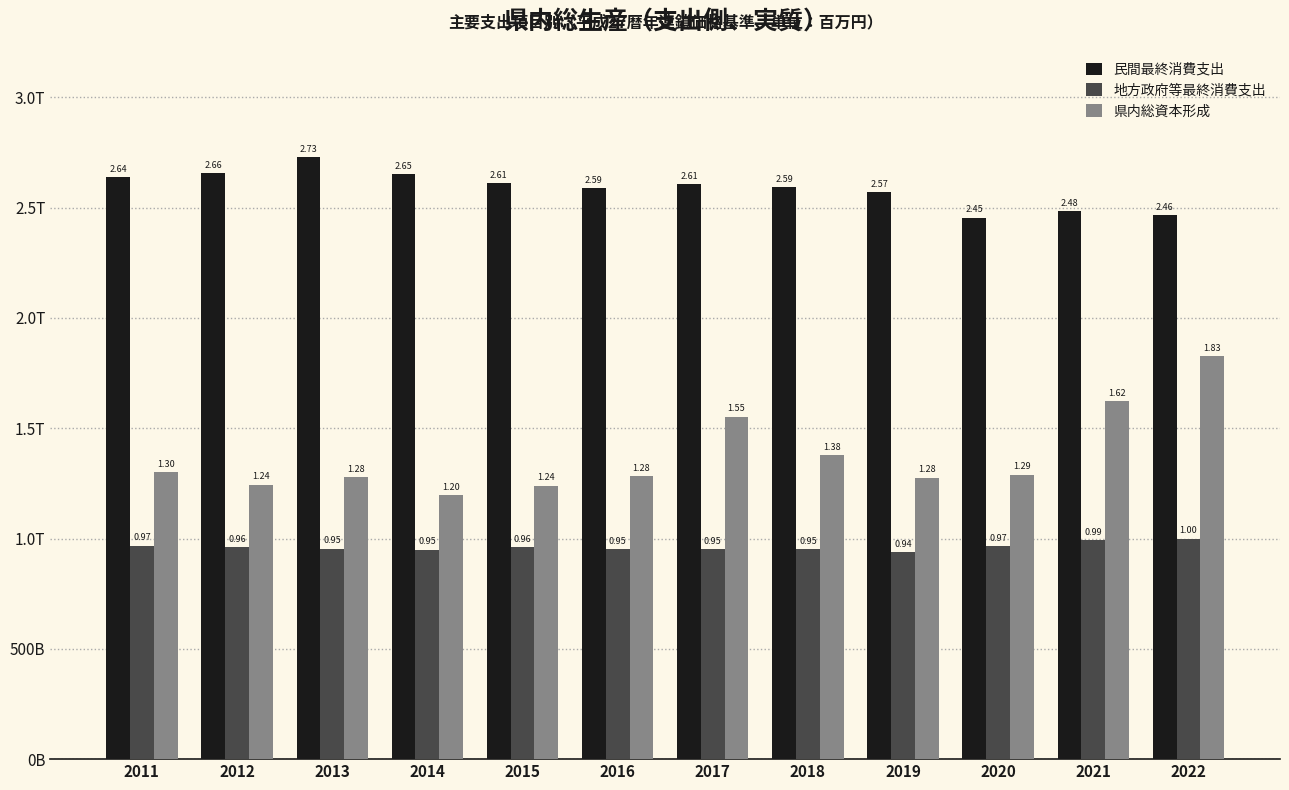

What are all the series names shown in the legend?

民間最終消費支出, 地方政府等最終消費支出, 県内総資本形成